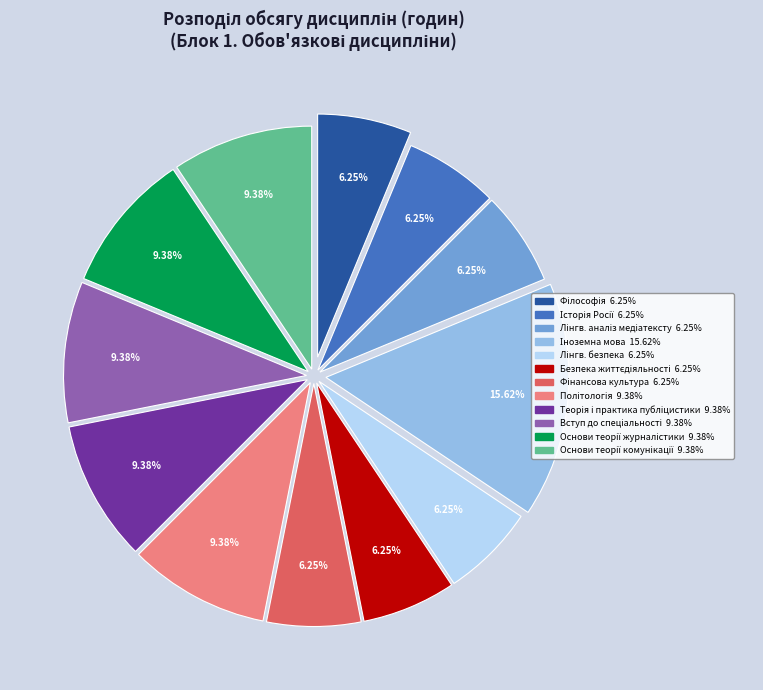

Does any single category account for the majority?

No